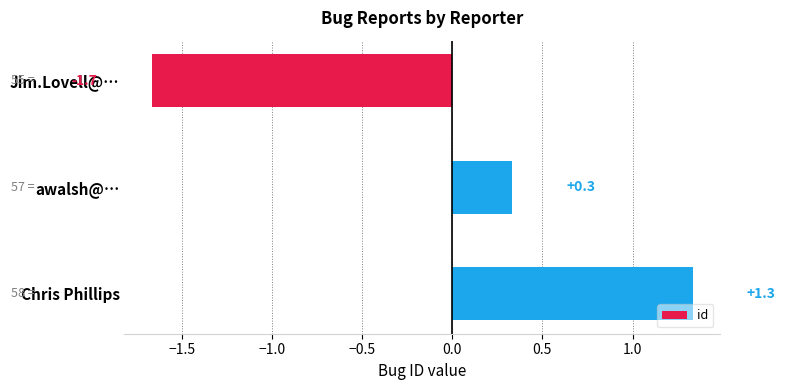

What value does the data have at Chris Phillips?

1.3